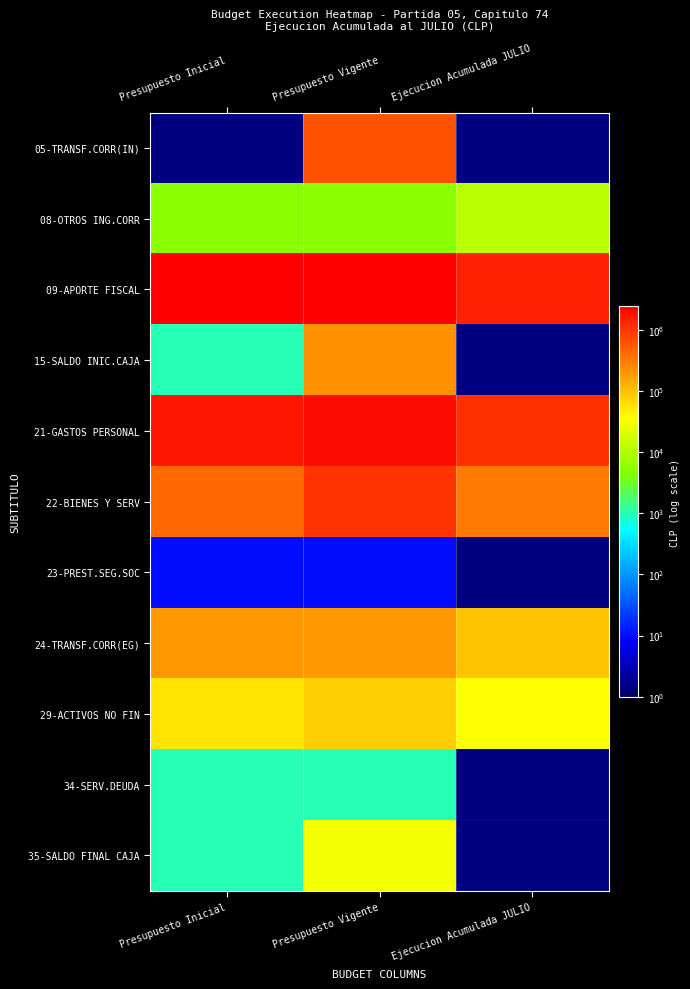

Which has a higher value, Ejecucion Acumulada JULIO or Presupuesto Inicial?

Ejecucion Acumulada JULIO